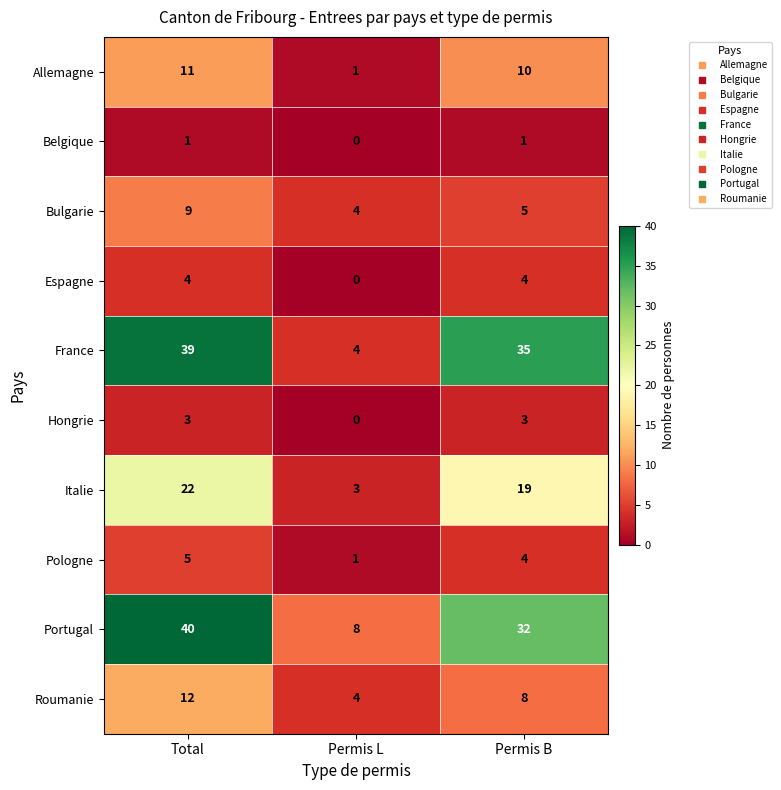

What is the average value of the Italie series?

15